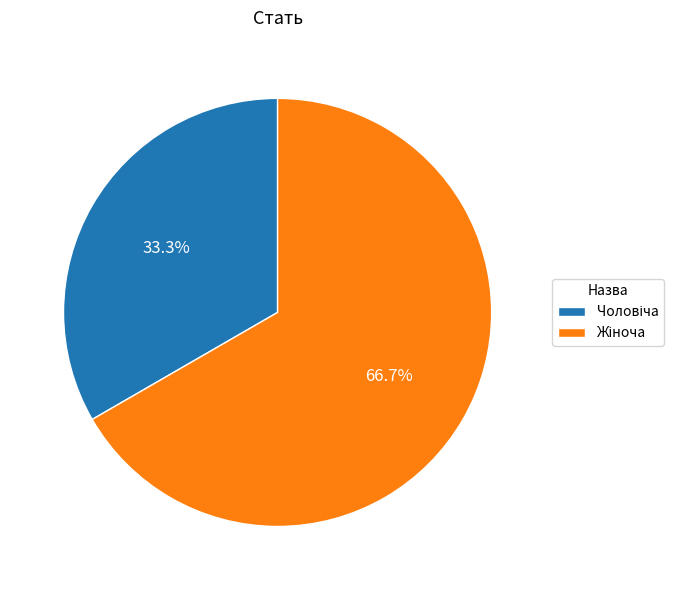

Does any single category account for the majority?

Yes